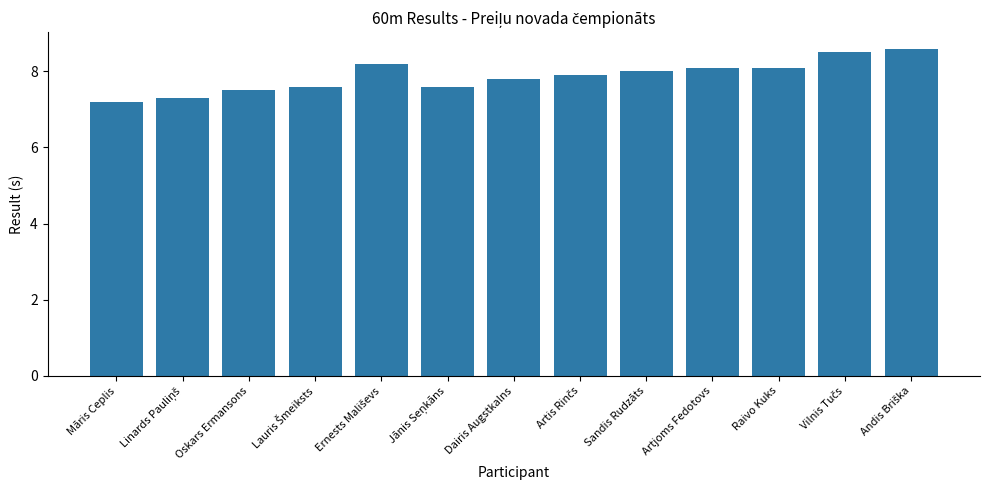

The value at Sandis Rudzāts is 8.0. True or false?

True